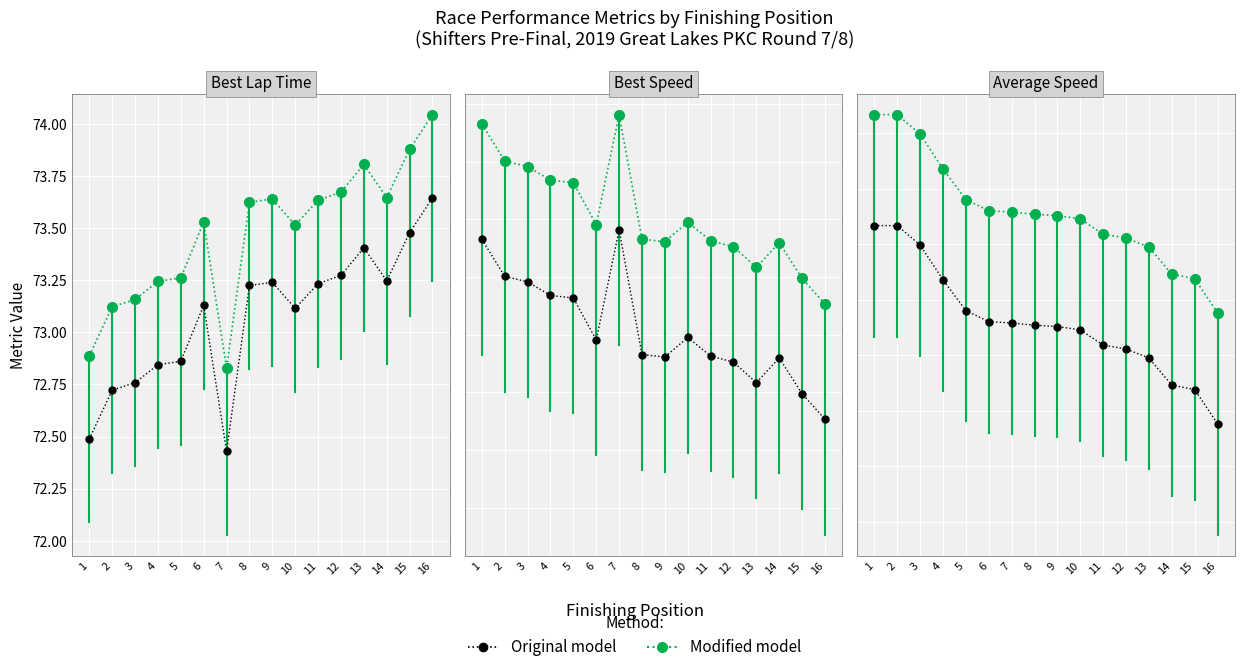

Rank the categories by Modified model value from lowest to highest.

16, 15, 14, 13, 12, 11, 10, 9, 8, 7, 6, 5, 4, 3, 1, 2